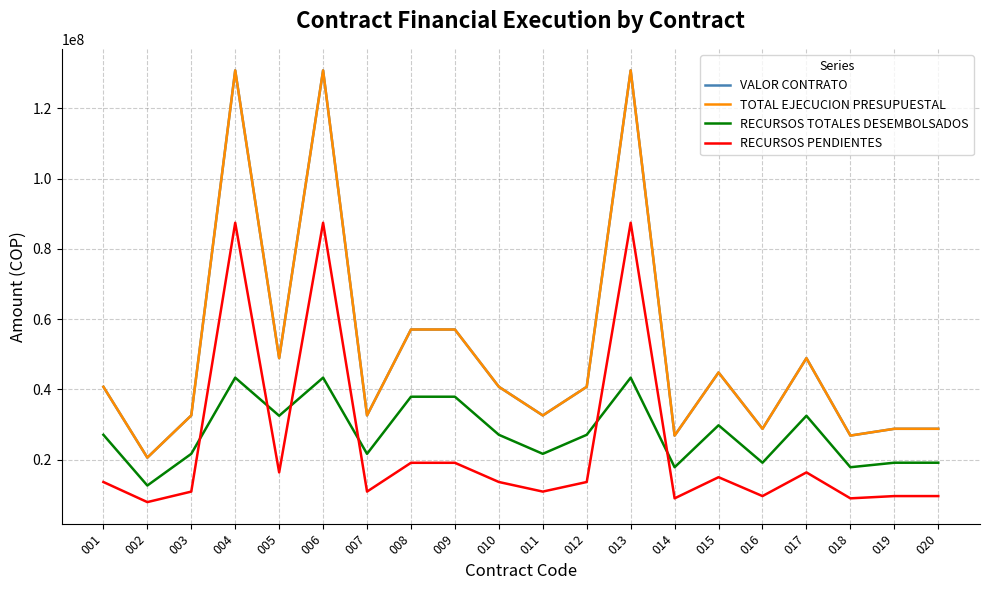

What is the average value of the VALOR CONTRATO series?

51493724